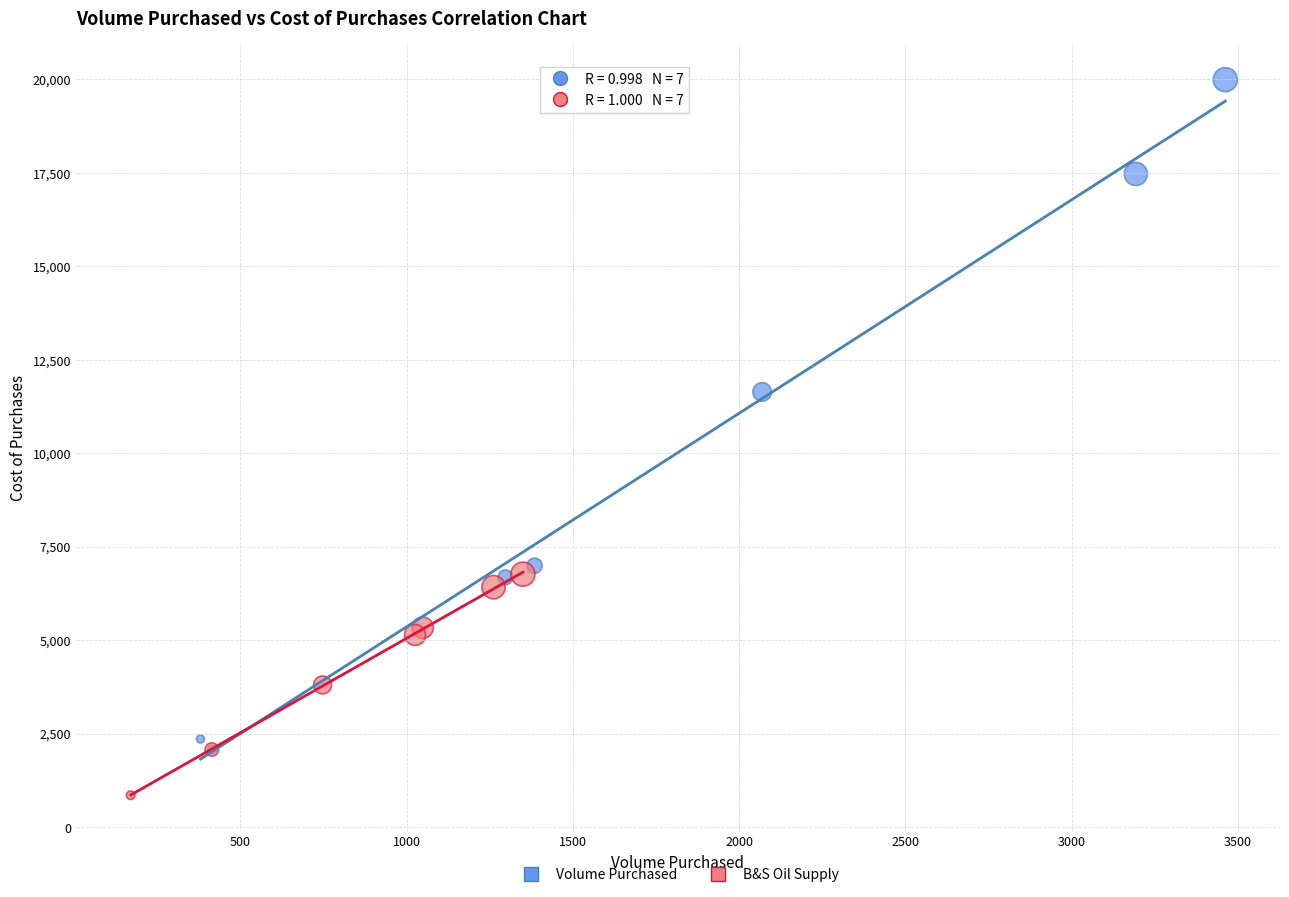

Which series reaches the minimum Y coordinate?

B&S Oil Supply